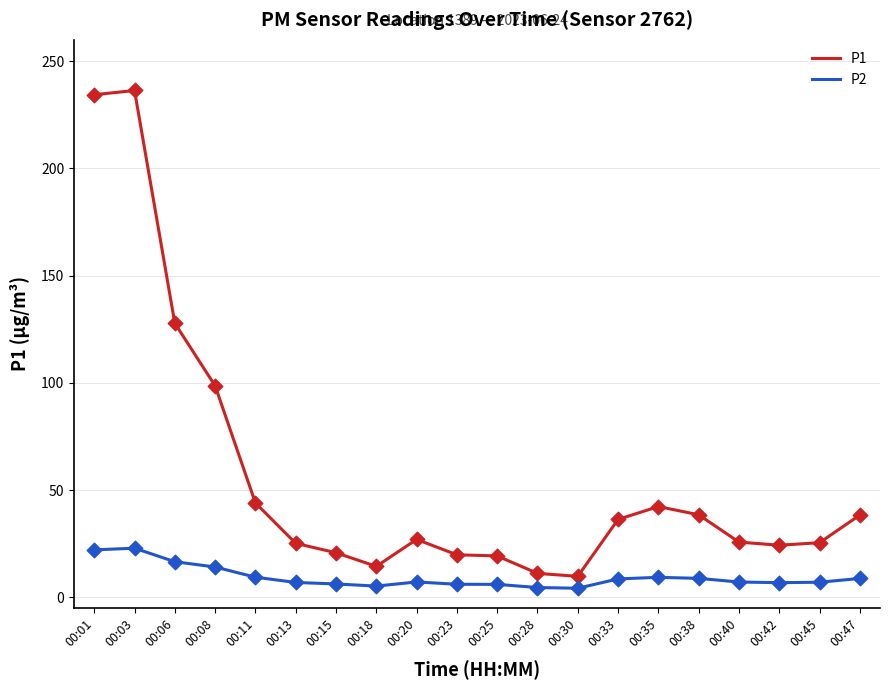

Is the value of P2 at 00:20 greater than the value of P1 at 00:35?

No